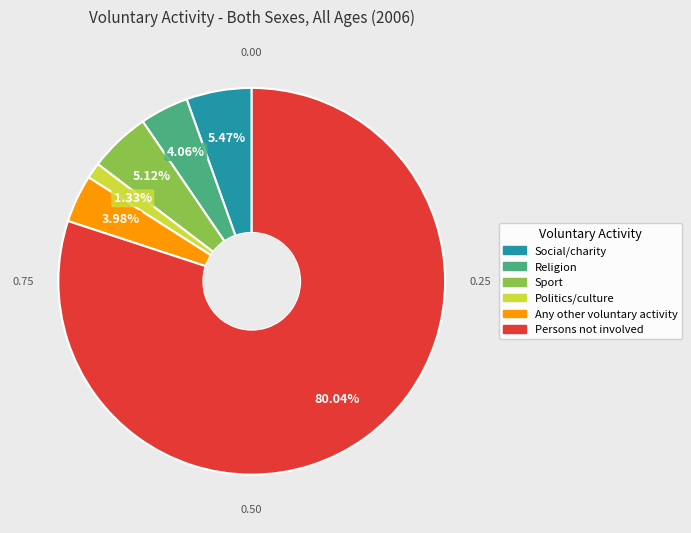

To the nearest percent, what is the combined percentage of Any other voluntary activity and Persons not involved?

84%